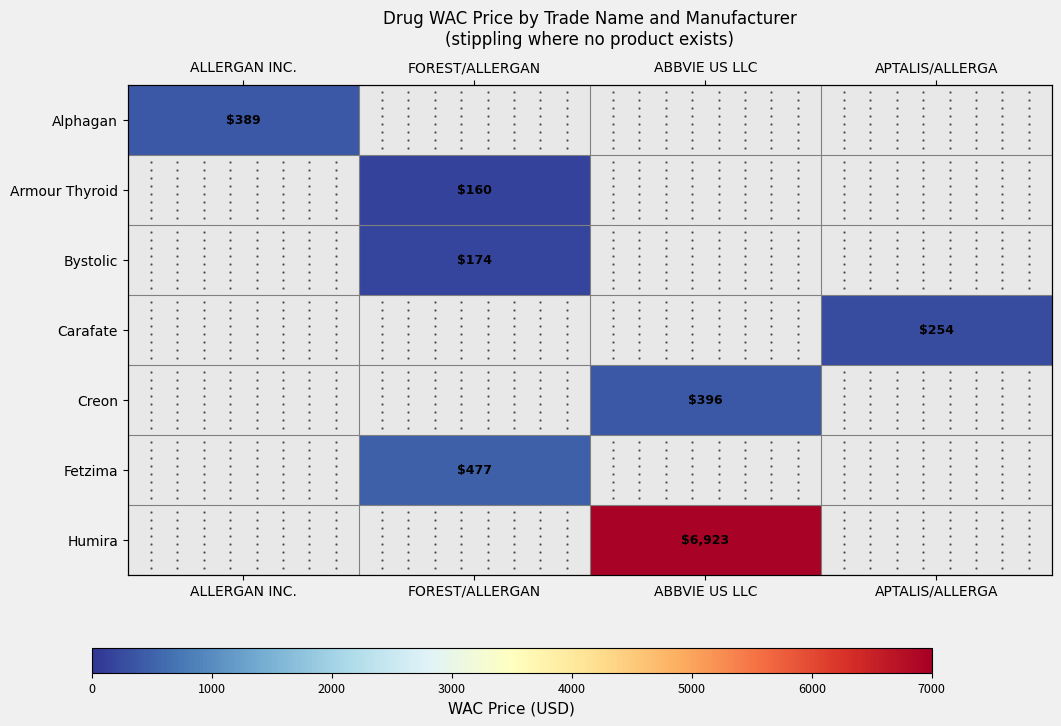

At FOREST/ALLERGAN, list the series in order from largest to smallest.

Bystolic, Carafate, Creon, Fetzima, Humira, Alphagan, Armour Thyroid